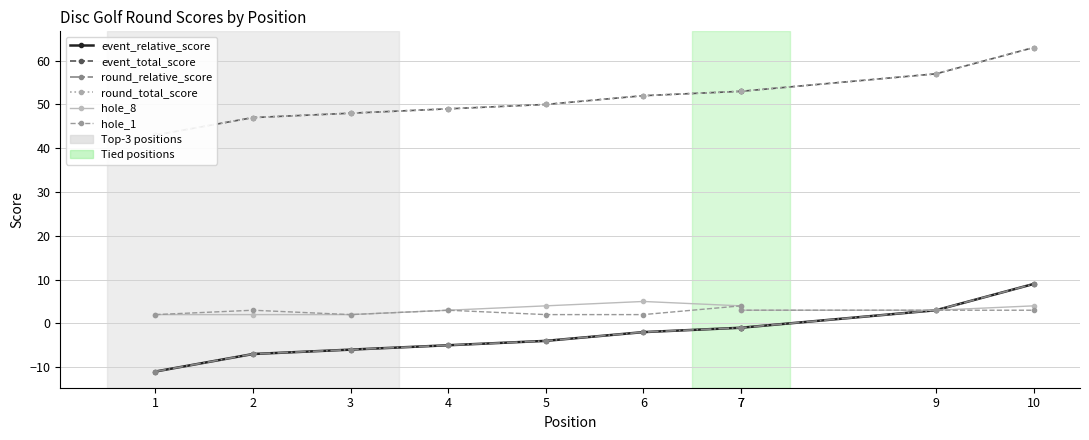

True or false: hole_1 and event_relative_score cross at least once.

False